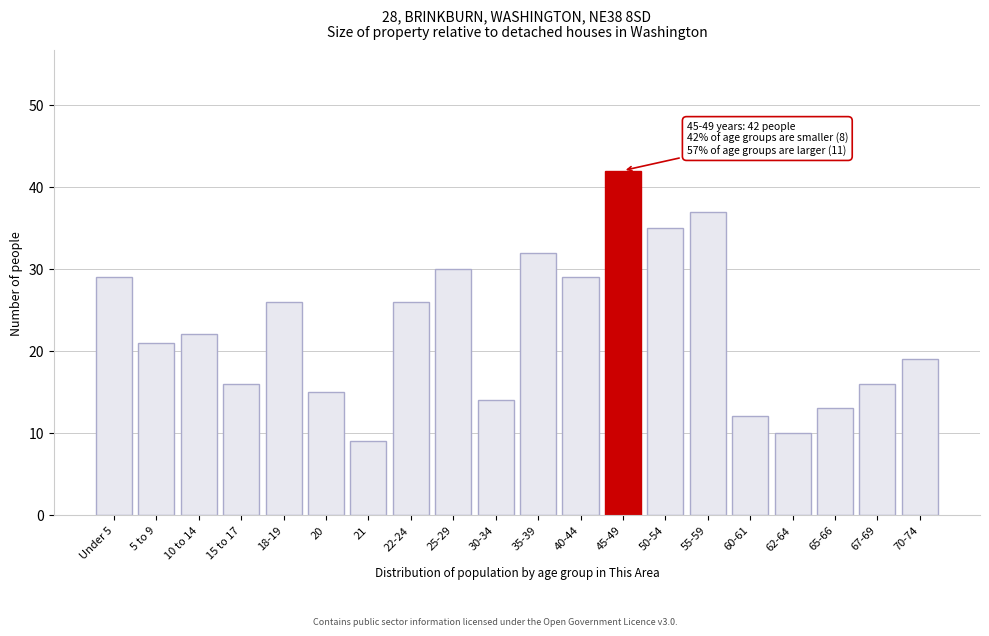

Reading left to right, what are all the values shown in this chart?

Under 5=29	5 to 9=21	10 to 14=22	15 to 17=16	18-19=26	20=15	21=9	22-24=26	25-29=30	30-34=14	35-39=32	40-44=29	45-49=42	50-54=35	55-59=37	60-61=12	62-64=10	65-66=13	67-69=16	70-74=19